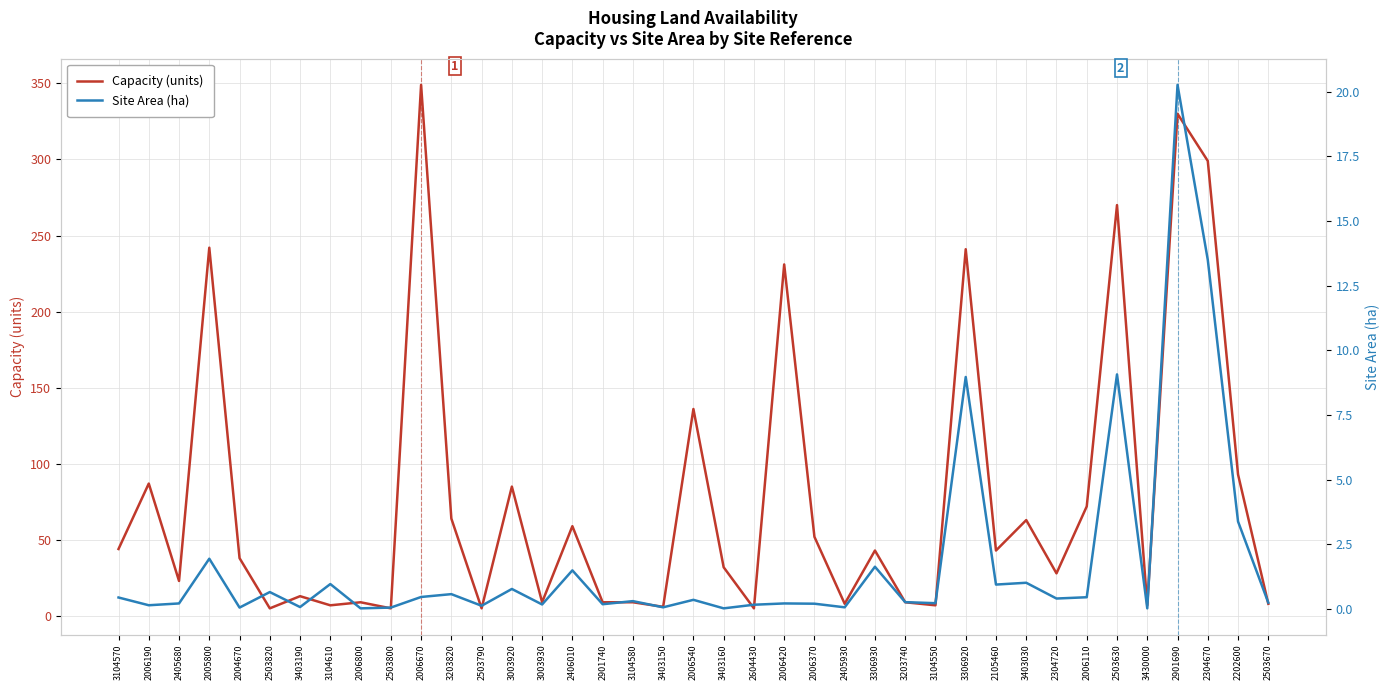

True or false: Site Area (ha) and Capacity (units) intersect in this chart.

False